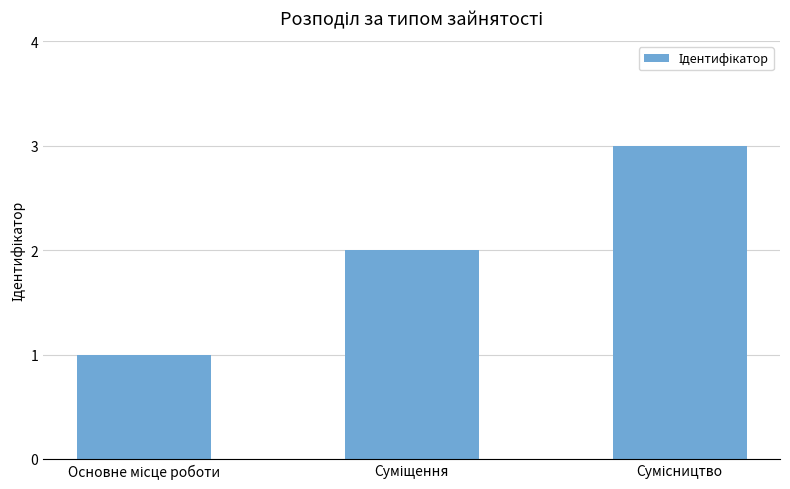

What is the greatest value displayed?

3